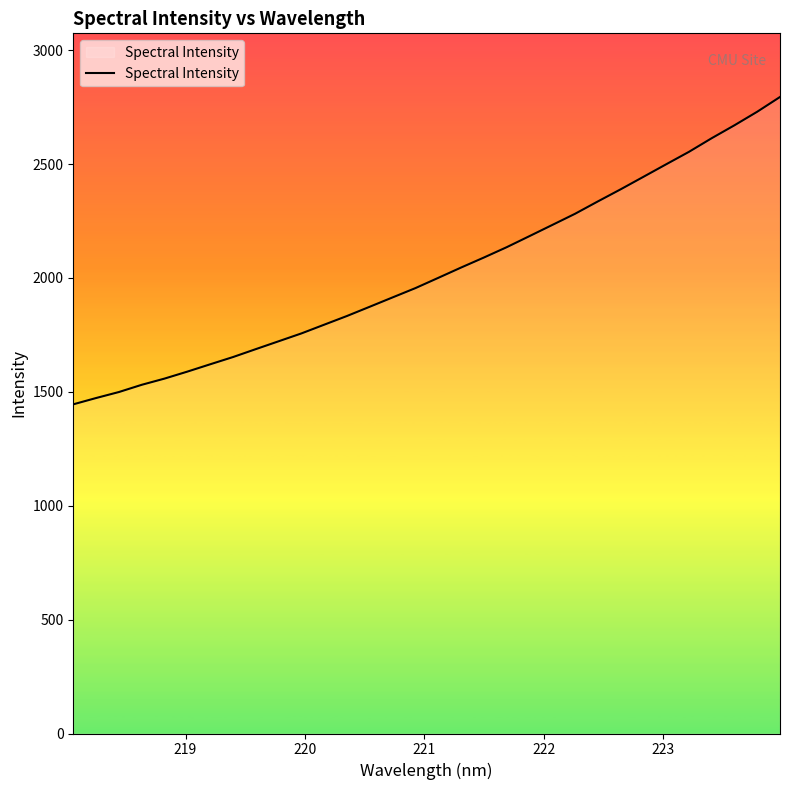

What is the minimum value shown in the chart?

1445.3